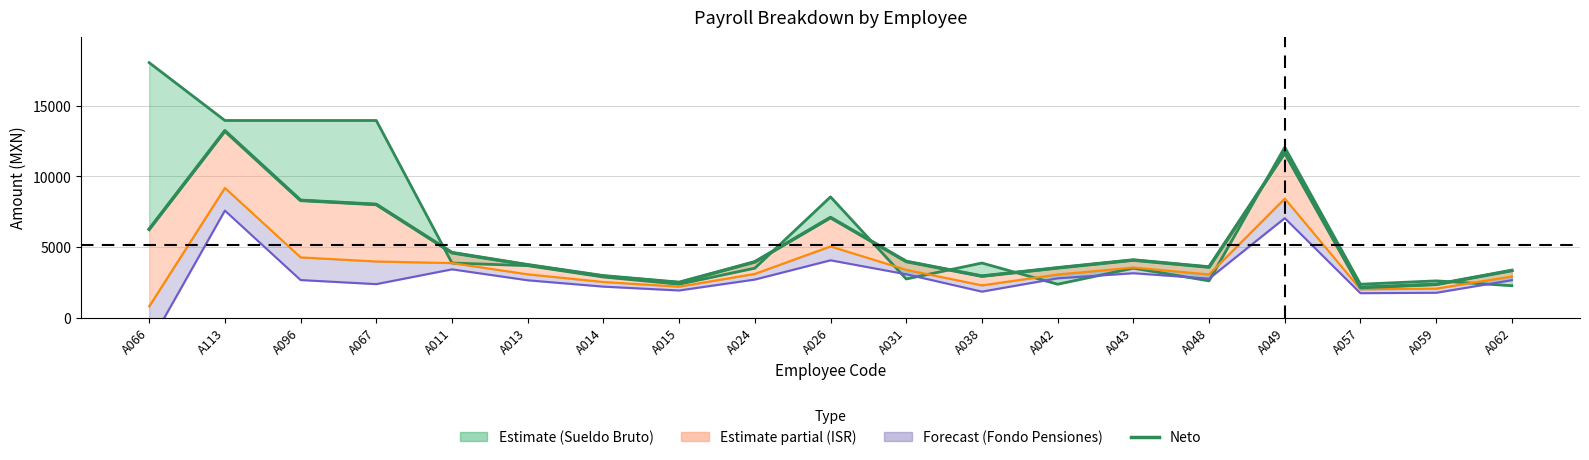

True or false: the data shows 5712.8 at A013.

False